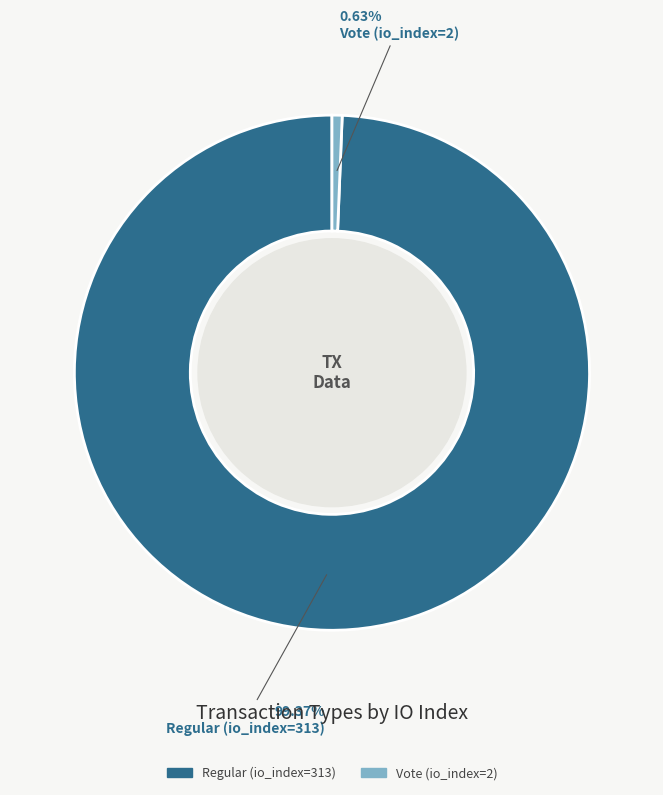

Rank the categories by value from highest to lowest.

Regular (io_index=313), Vote (io_index=2)